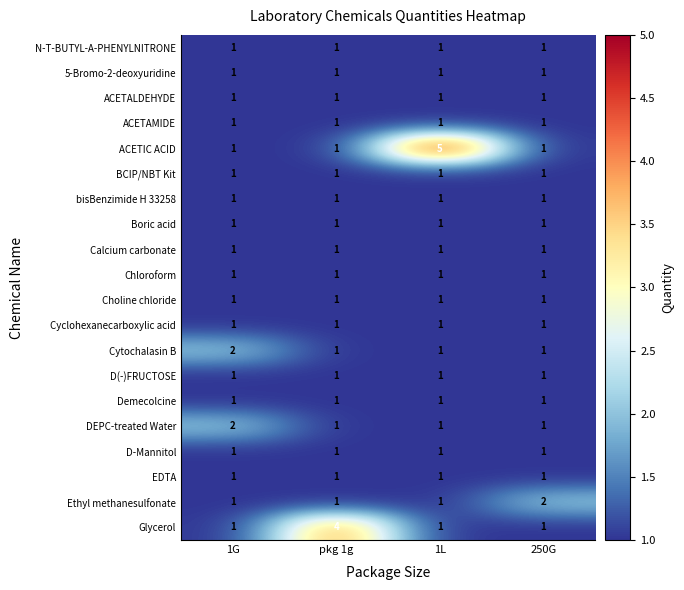

Between 1G and 1L, which series saw the biggest shift?

ACETIC ACID